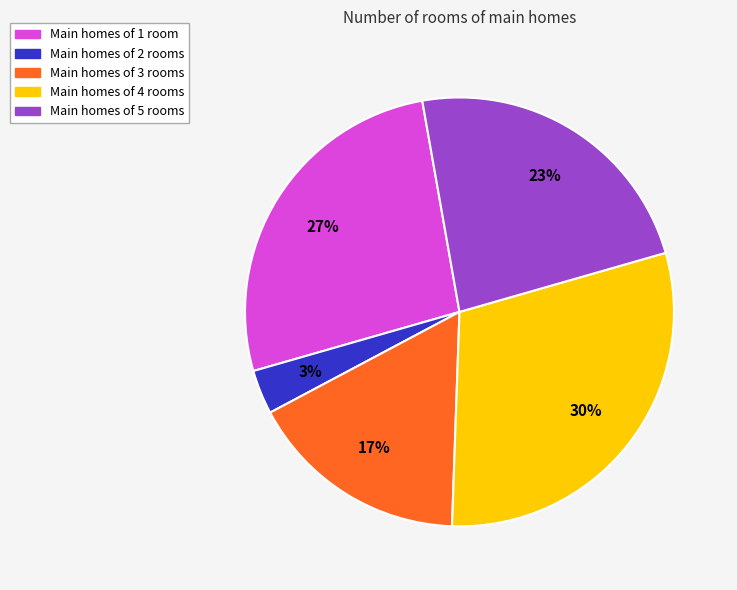

To the nearest percent, what is the difference between the largest and smallest slice percentages?

27%